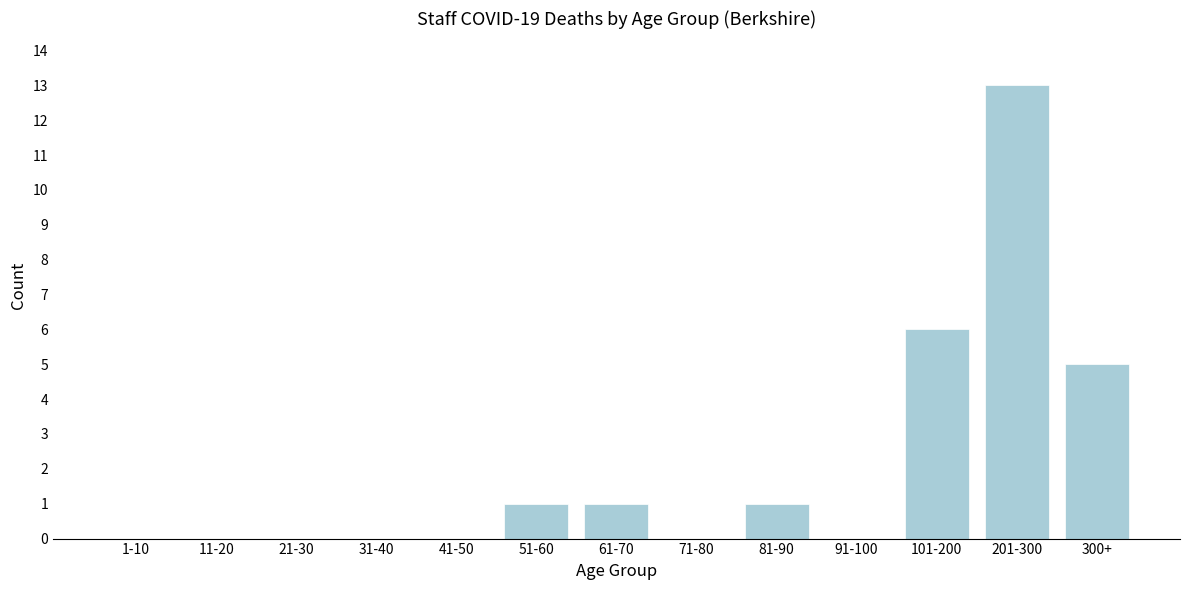

Reading left to right, extract all data points from this chart.

1-10=0	11-20=0	21-30=0	31-40=0	41-50=0	51-60=1	61-70=1	71-80=0	81-90=1	91-100=0	101-200=6	201-300=13	300+=5